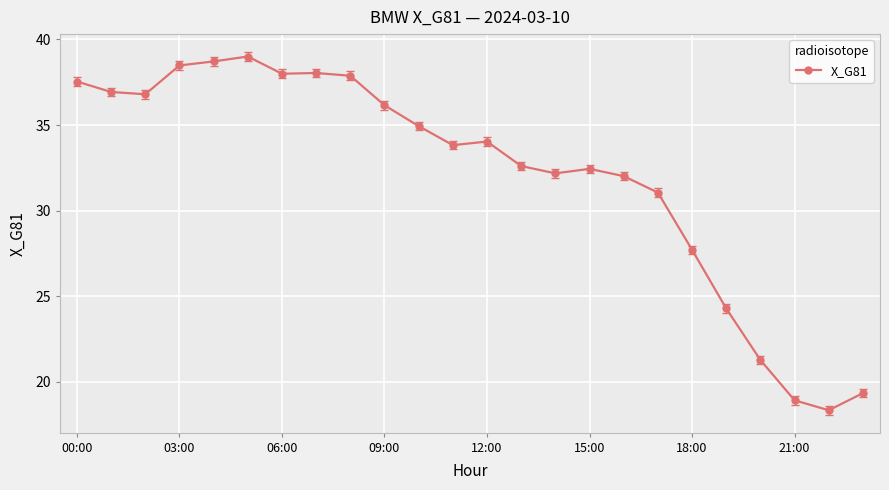

What is the difference between the maximum and minimum values?

20.7